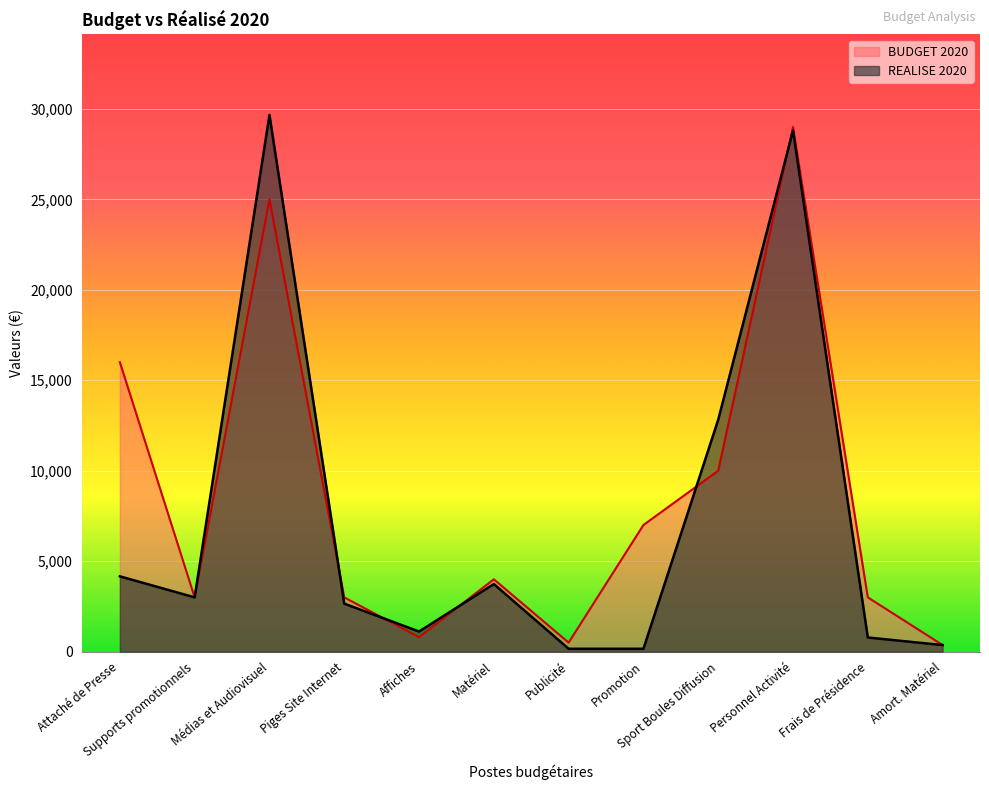

Count the number of data series in this chart.

2